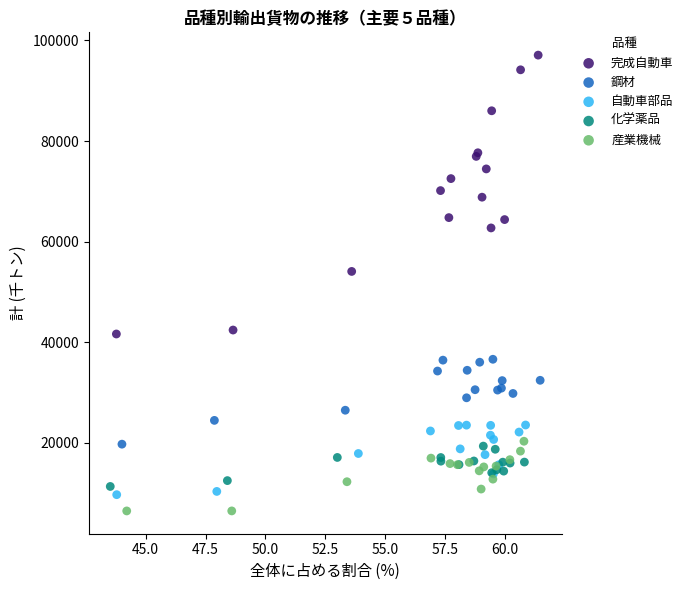

Which series has the largest Y range (max minus min)?

完成自動車